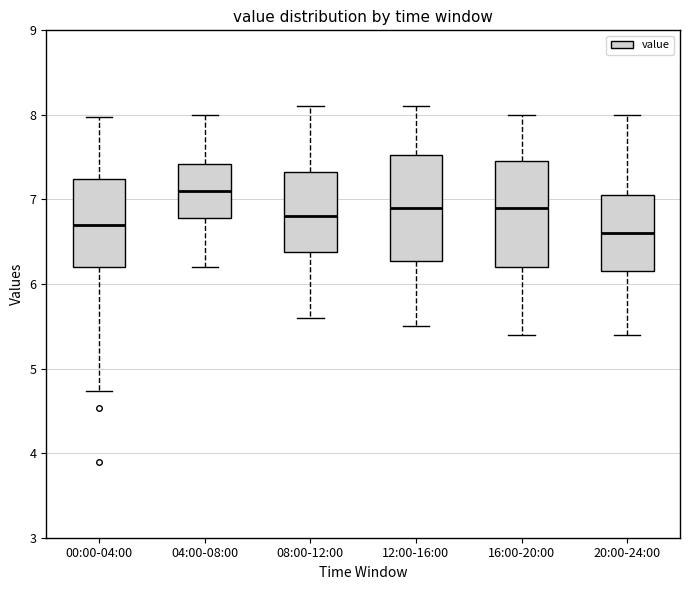

Reading left to right, transcribe this box plot: for each box, give where its median line is, the range the box spans, and where its two whiskers end, as read against the y-axis. The values are not printed on the chart, so give them approximately, as read against the axis.

00:00-04:00: median 6.7, box 6.2 to 7.2, whiskers 4.7 to 8.0
04:00-08:00: median 7.1, box 6.8 to 7.4, whiskers 6.2 to 8.0
08:00-12:00: median 6.8, box 6.4 to 7.3, whiskers 5.6 to 8.1
12:00-16:00: median 6.9, box 6.3 to 7.5, whiskers 5.5 to 8.1
16:00-20:00: median 6.9, box 6.2 to 7.5, whiskers 5.4 to 8.0
20:00-24:00: median 6.6, box 6.2 to 7.1, whiskers 5.4 to 8.0